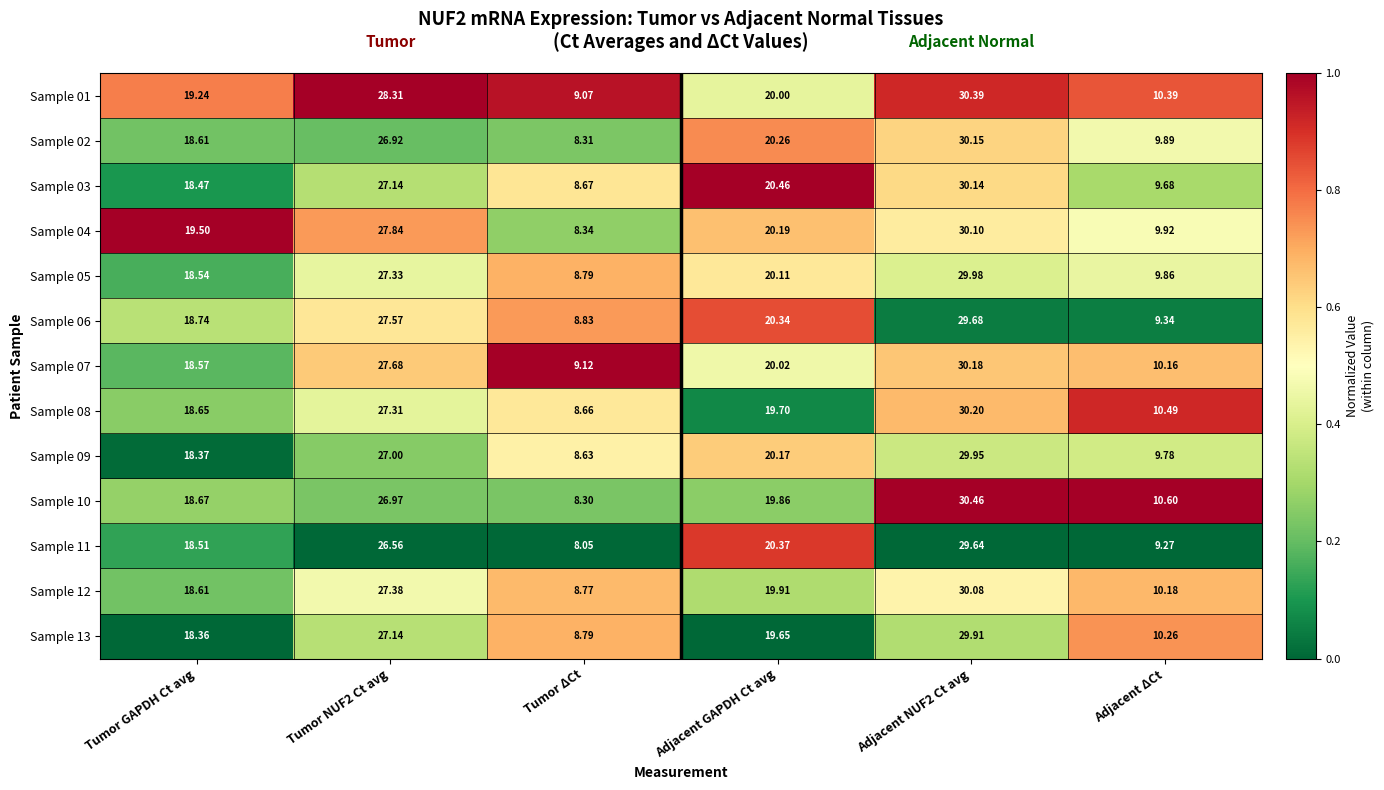

Which series has the widest spread of values?

Sample 10